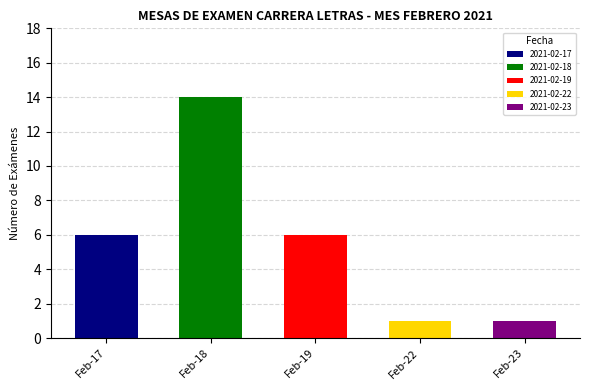

Is it true that the value at 2021-02-22 is 1?

True